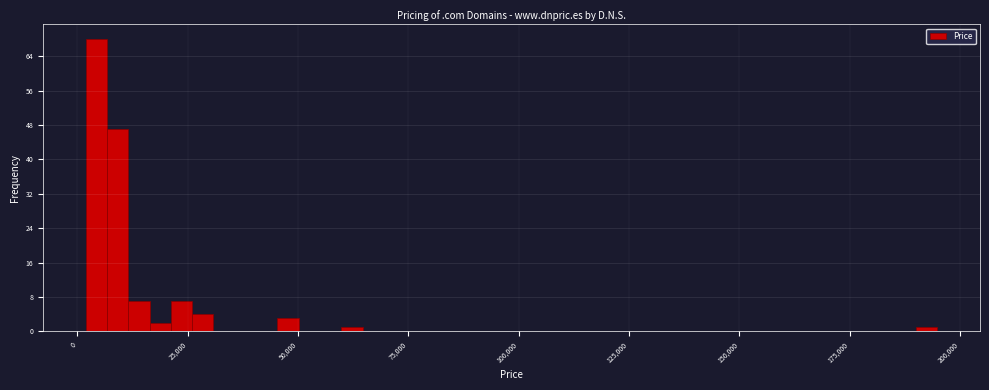

Read against the x-axis, roughly where is the centre of the tallest bar?

5000